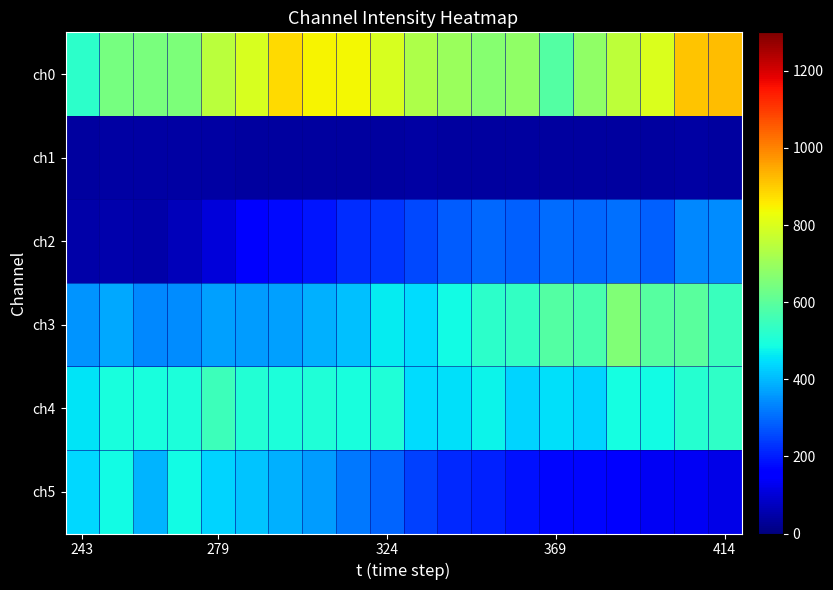

At how many categories does at least one series exceed 581?

19